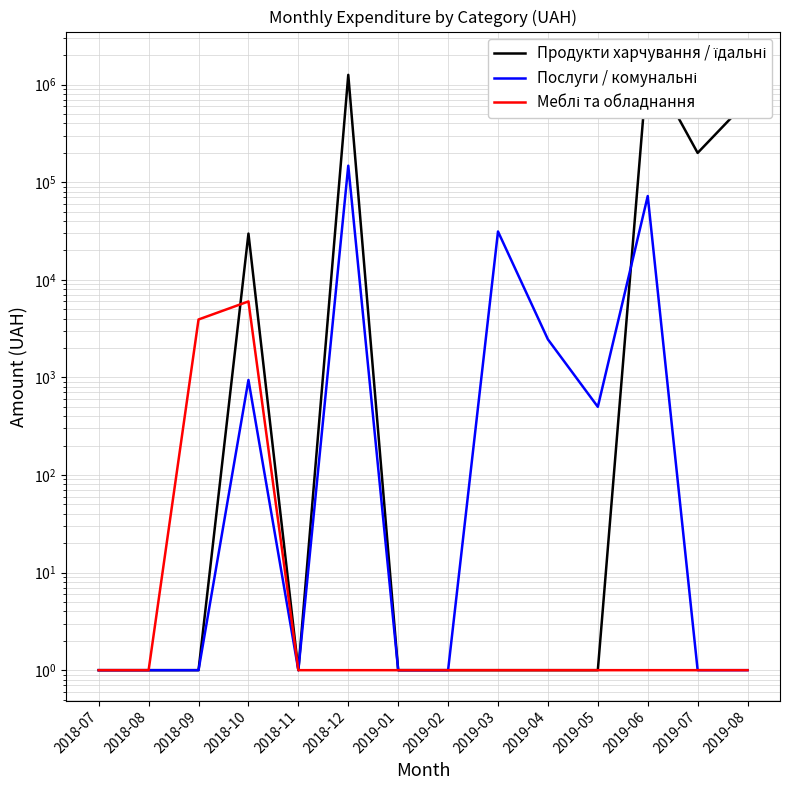

At 2018-11, list the series in order from smallest to largest.

Продукти харчування / їдальні, Послуги / комунальні, Меблі та обладнання